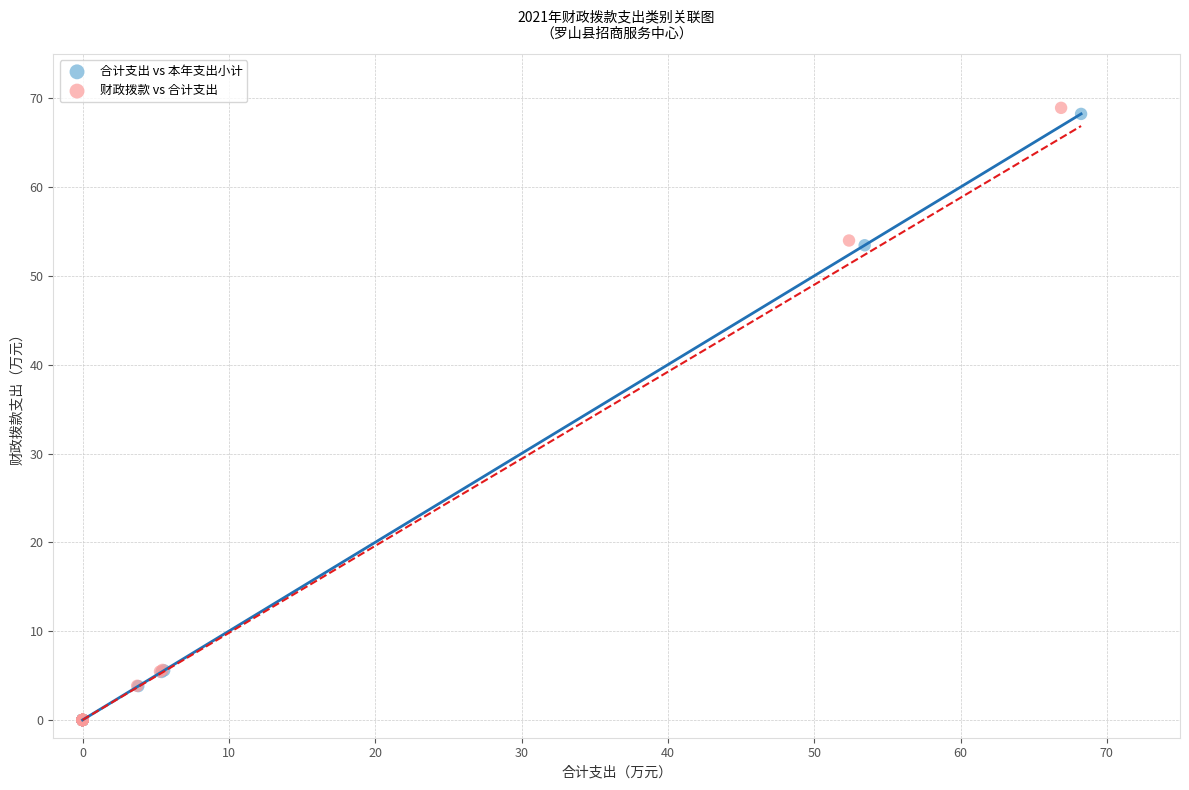

Which series has the largest Y range (max minus min)?

财政拨款 vs 合计支出